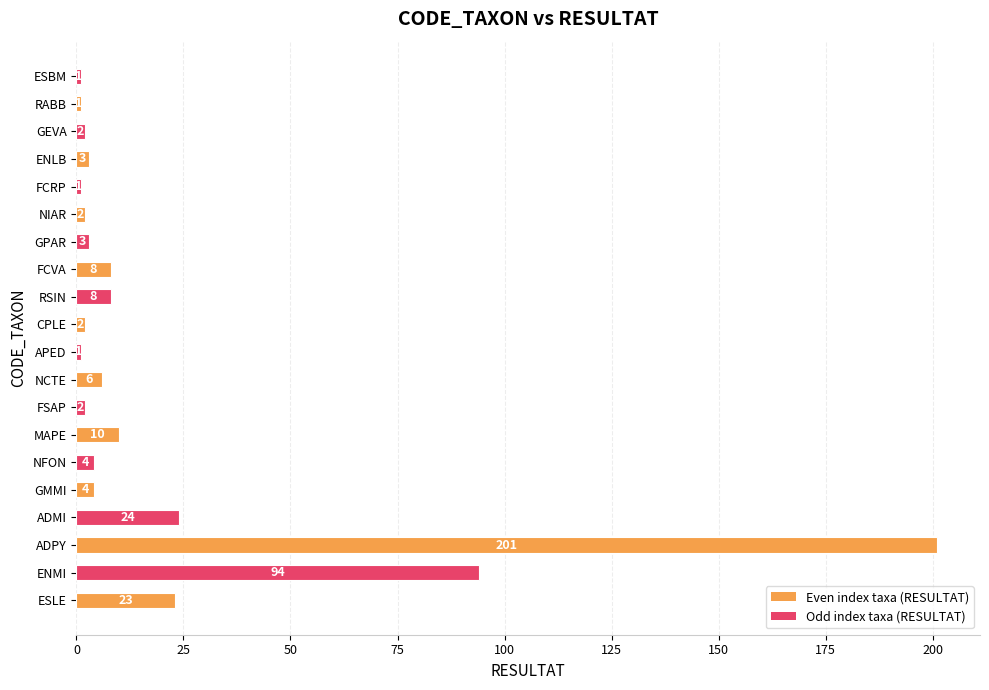

Approximately how many times larger is the value at GPAR compared to ENLB?

1.0